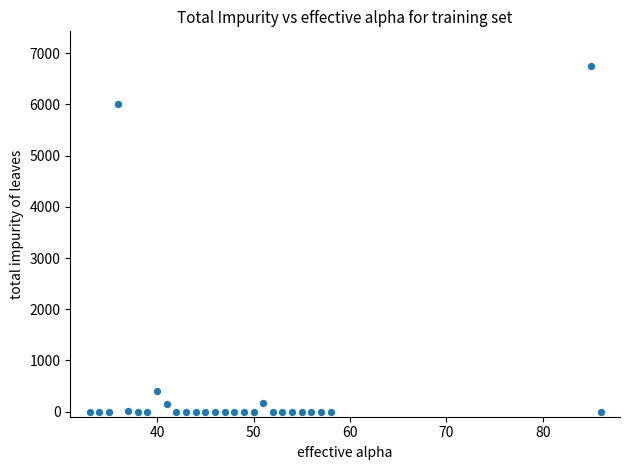

What Y value in the scatter plot is closest to 3376?

6018.7